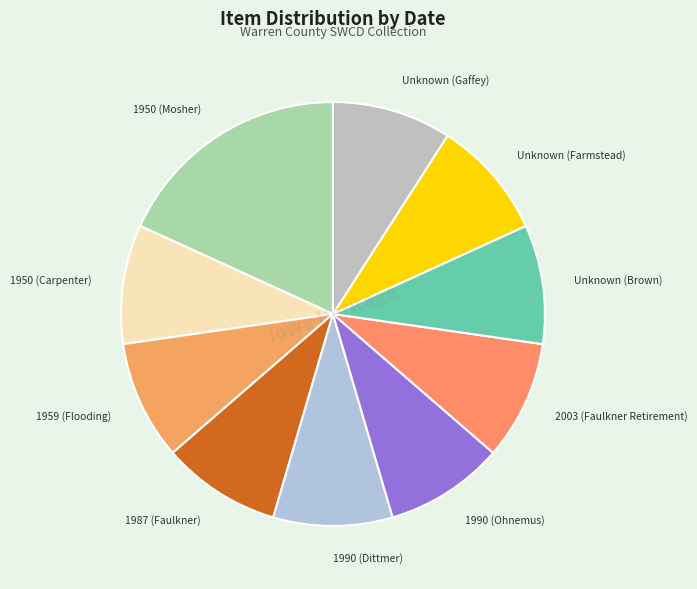

Is there any slice that represents more than half of the pie?

No